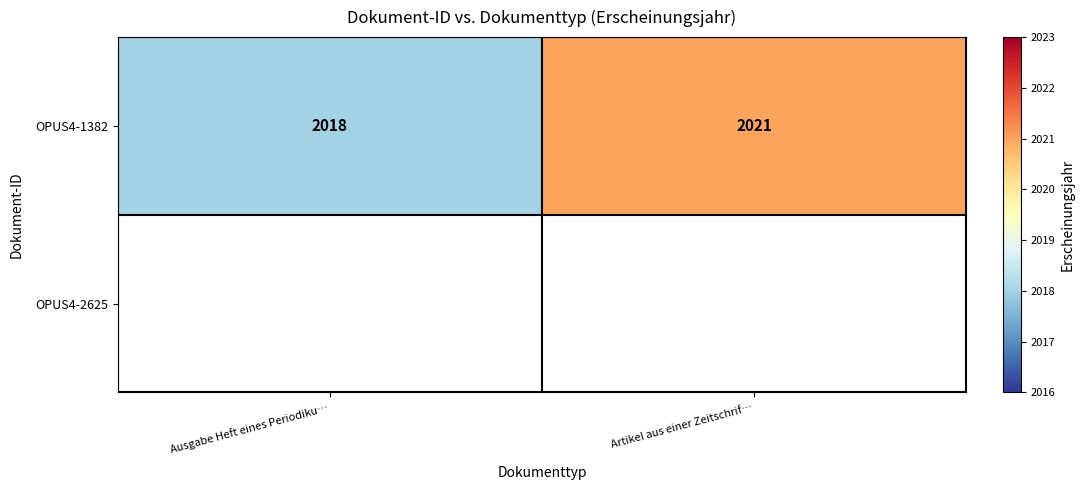

What is the difference between the maximum and minimum values in the OPUS4-1382 series?

3